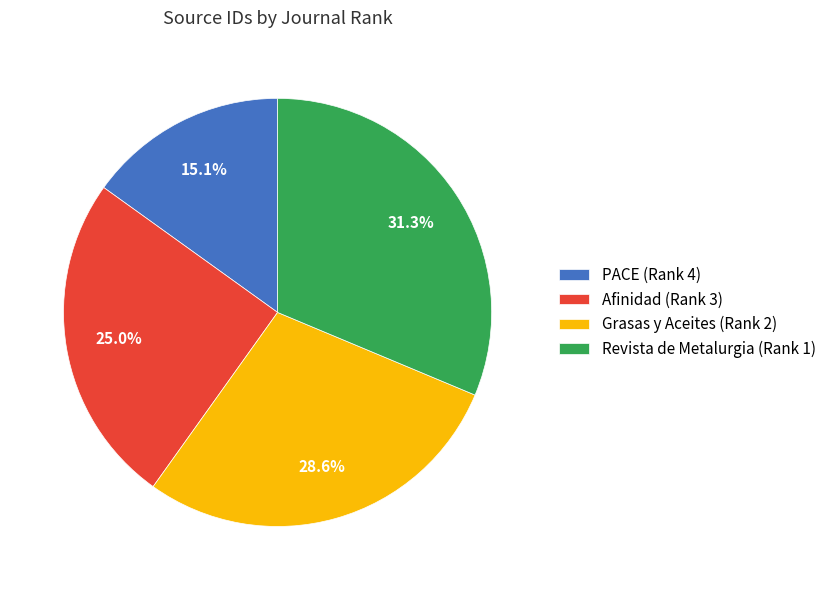

Approximately how many times larger is the value at Afinidad (Rank 3) compared to Revista de Metalurgia (Rank 1)?

0.8